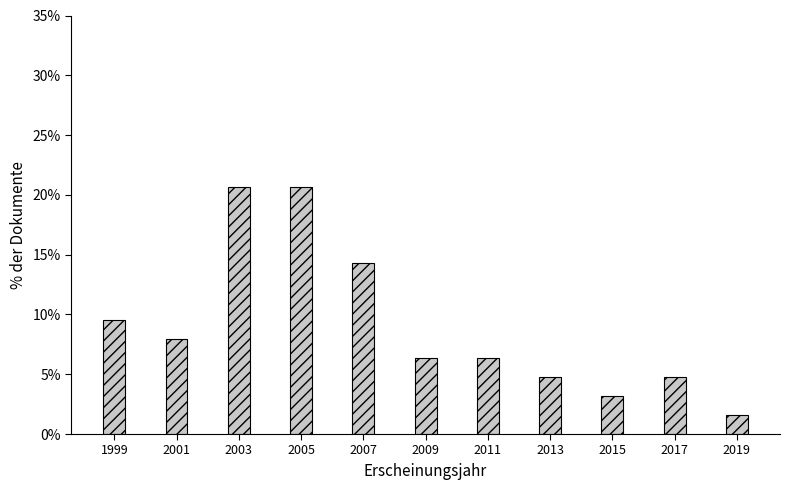

Reading left to right, what are all the values shown in this chart?

9.5	7.9	20.6	20.6	14.3	6.3	6.3	4.8	3.2	4.8	1.6